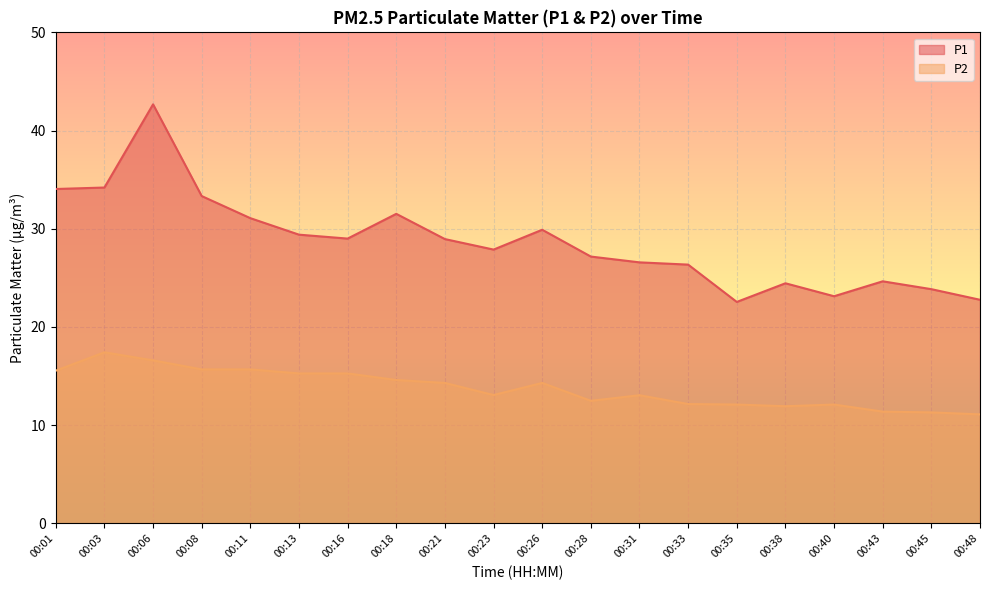

How many values in the P2 series are below 14?

10